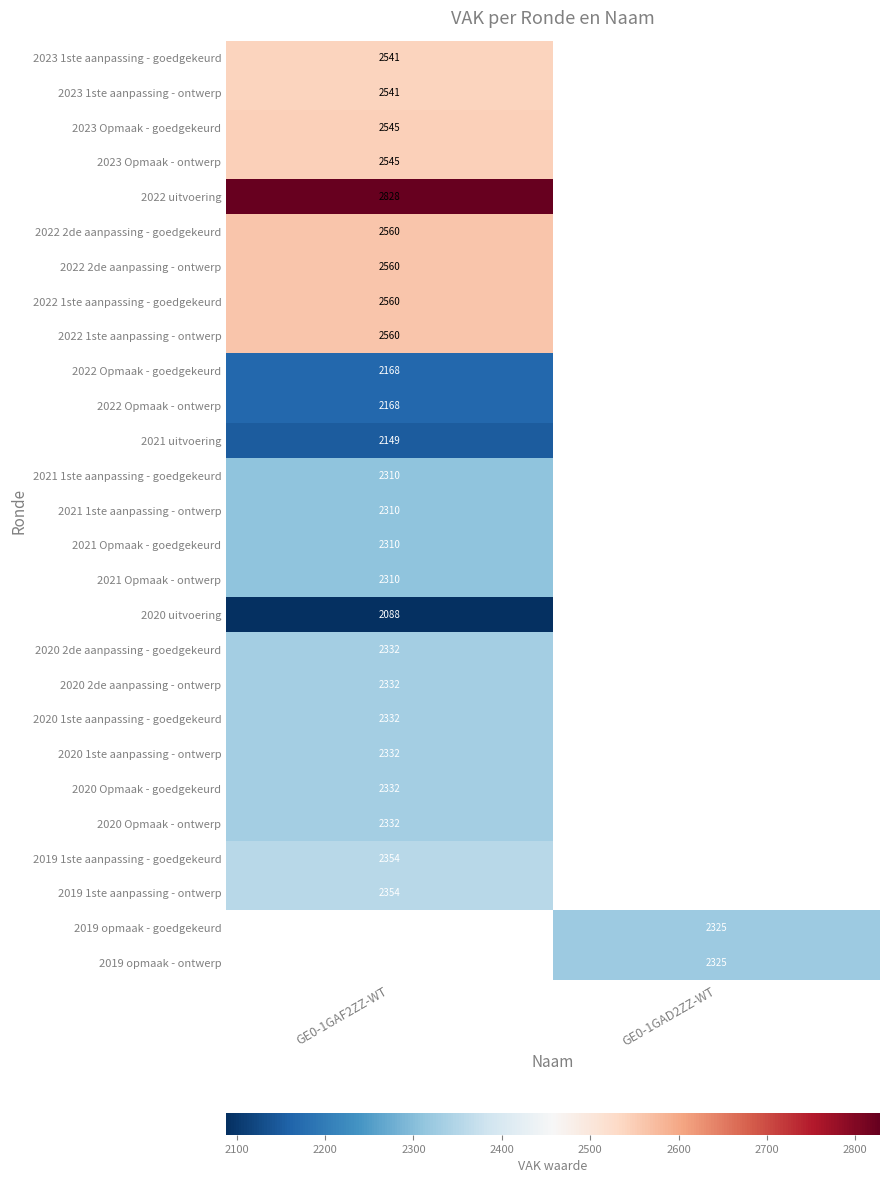

The 2020 2de aanpassing - goedgekeurd series shows 3957 at GE0-1GAF2ZZ-WT. True or false?

False